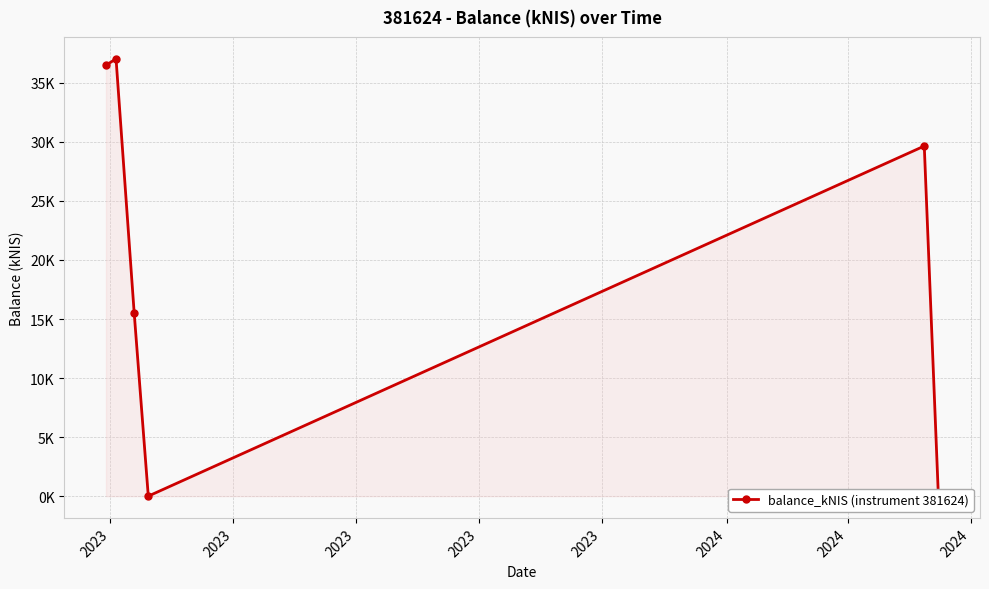

Which label corresponds to the smallest value in the chart?

2023